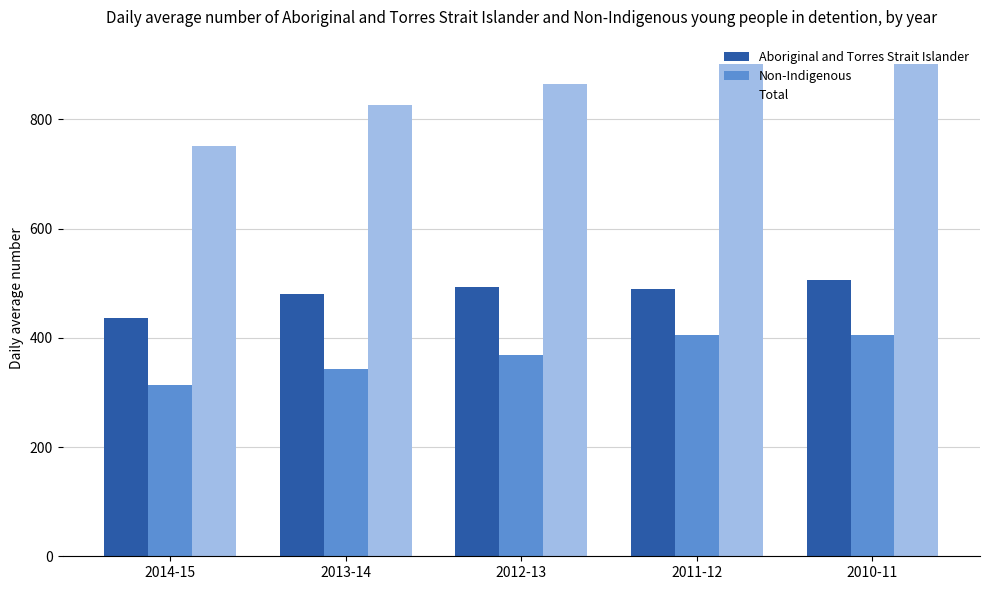

What position from the right is 2010-11?

1